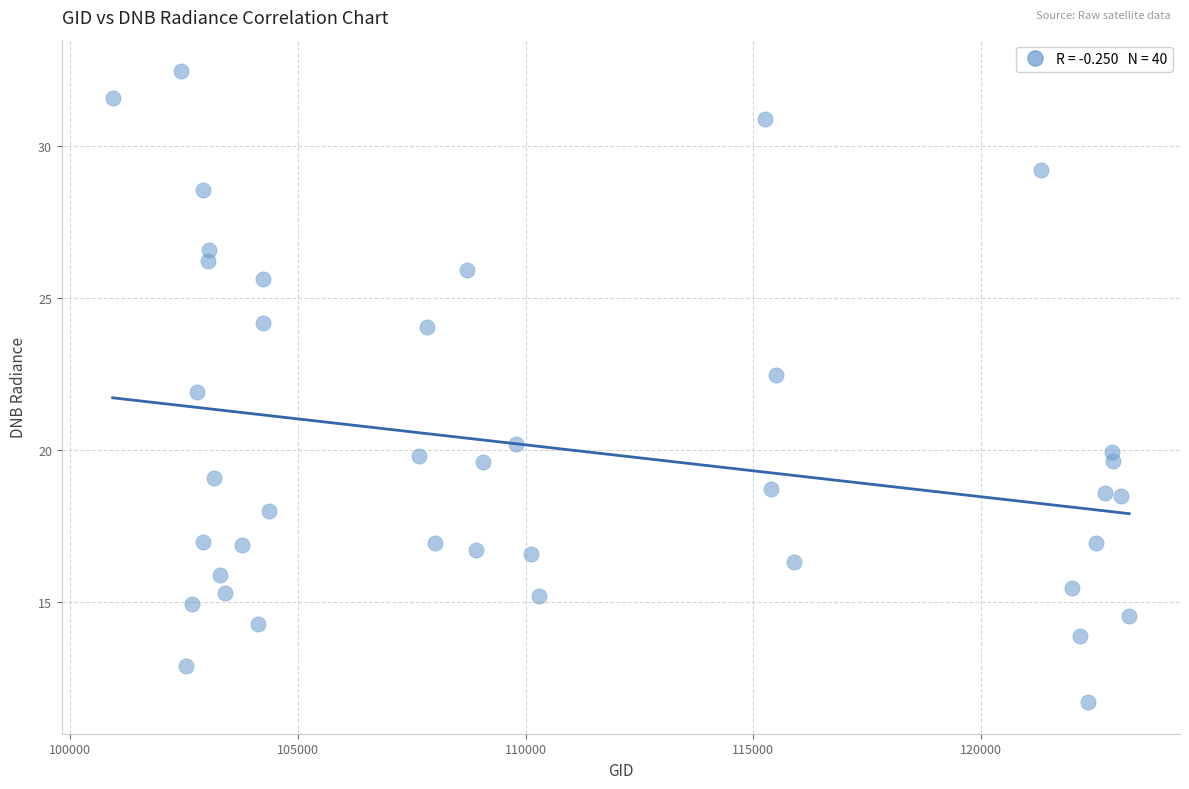

What is the range of X values (max minus min)?

22321.0